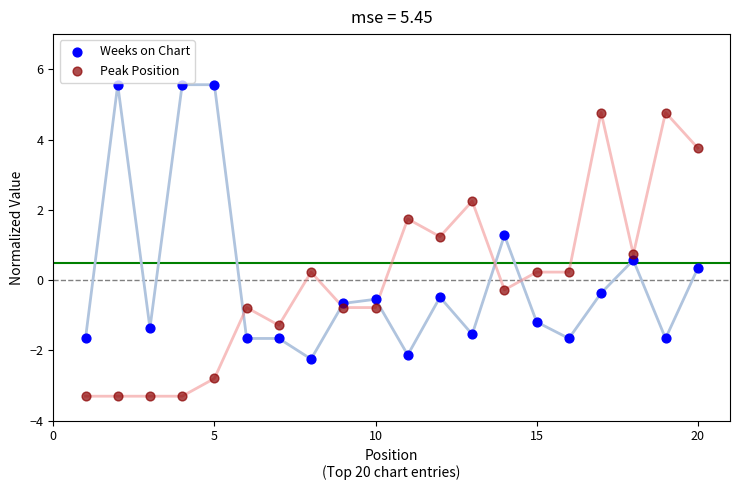

Across all data points, what is the range of X values (max minus min)?

19.0